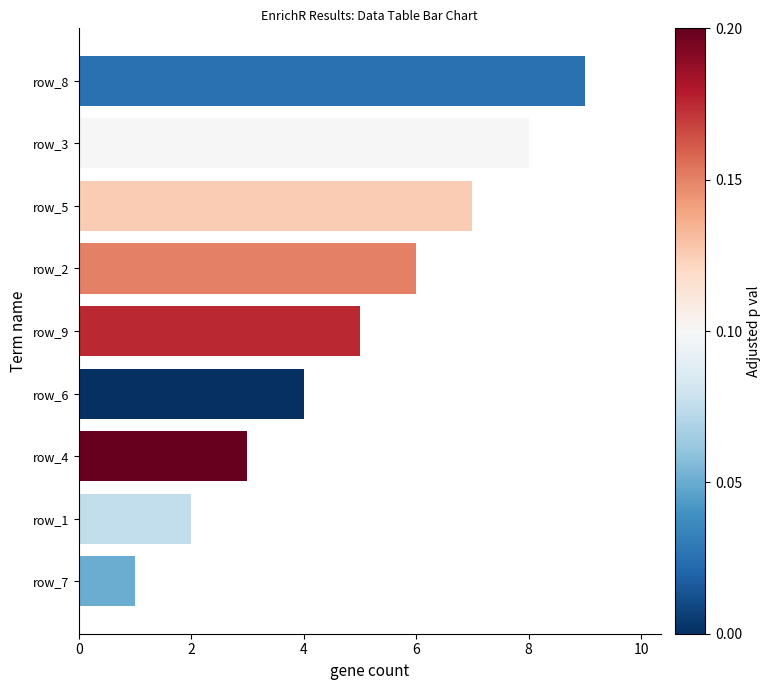

How many values are between 3 and 7?

5